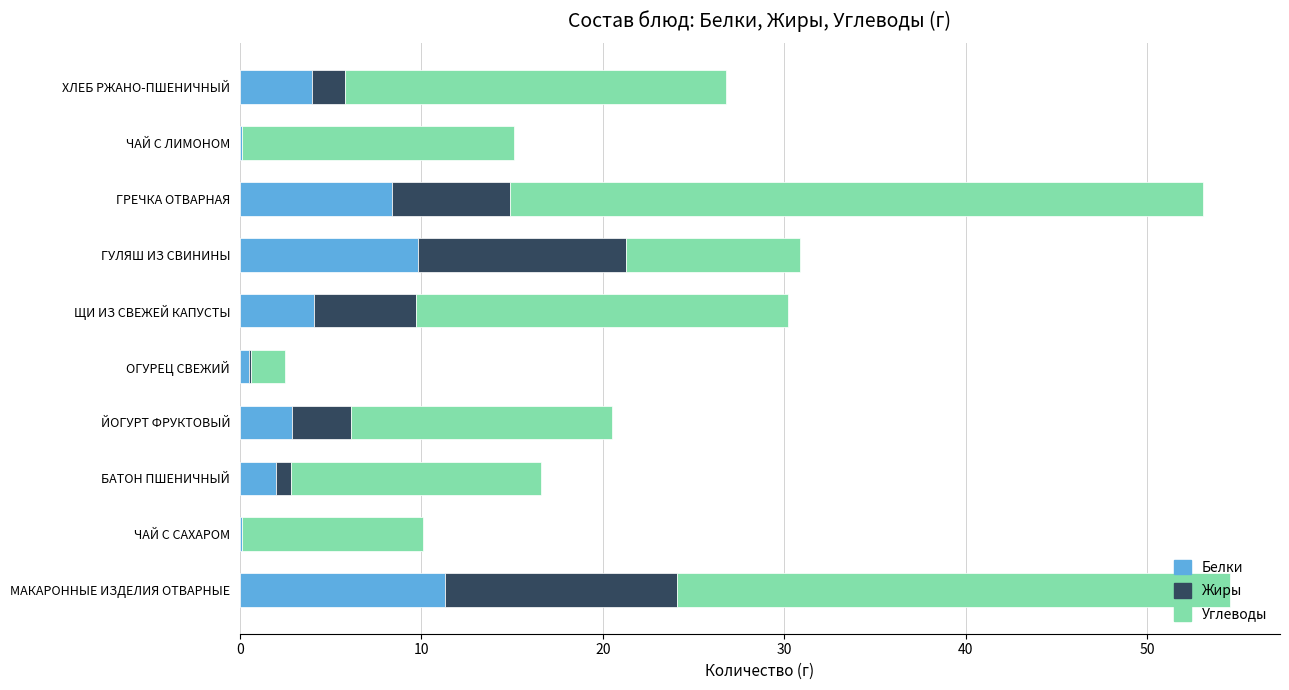

What is the total value across all series at ГУЛЯШ ИЗ СВИНИНЫ?

30.9